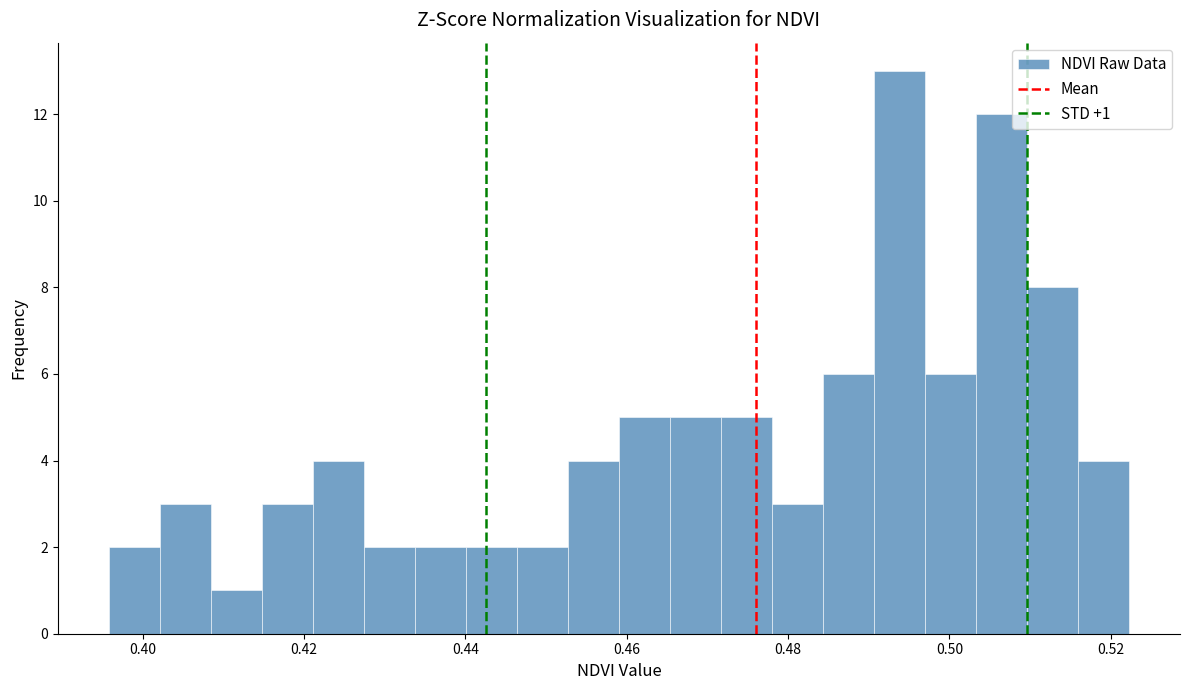

Read against the x-axis, roughly where is the centre of the tallest bar?

0.494